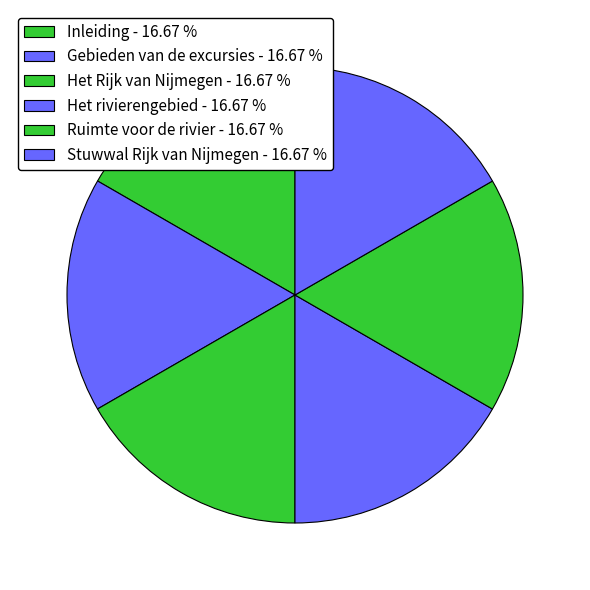

What percentage is the Gebieden van de excursies slice, to the nearest percent?

17%